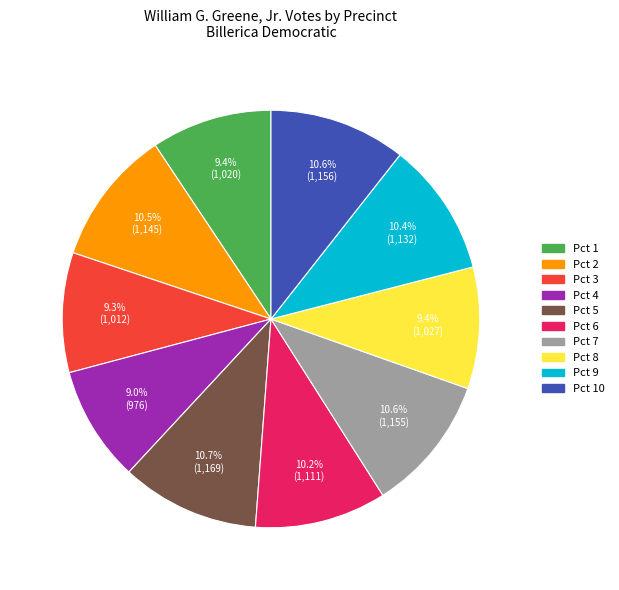

Is there a majority slice in this chart?

No